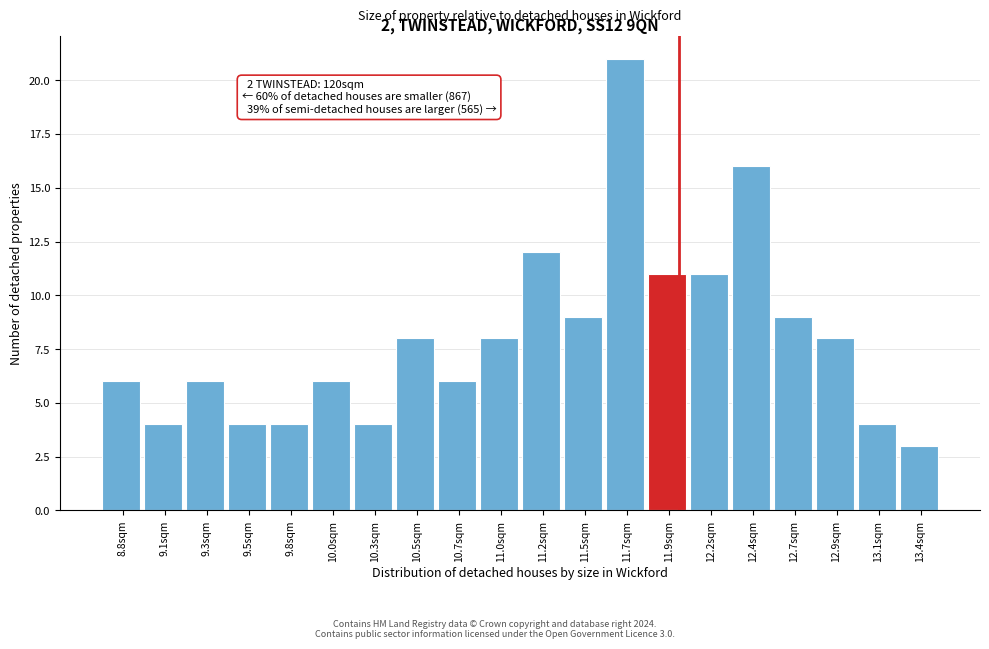

Which range on the x-axis has the tallest bar?

11.58 to 11.82